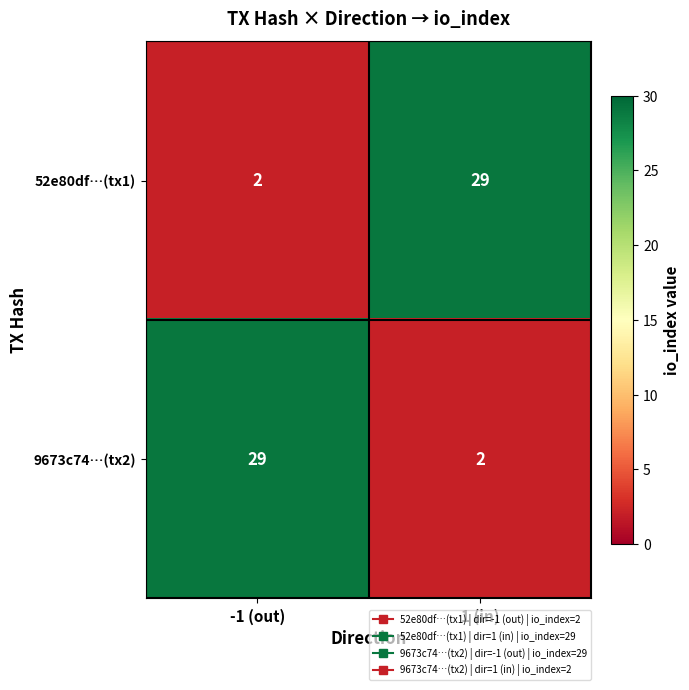

At which label is 52e80df…(tx1) closest to 15?

-1 (out)